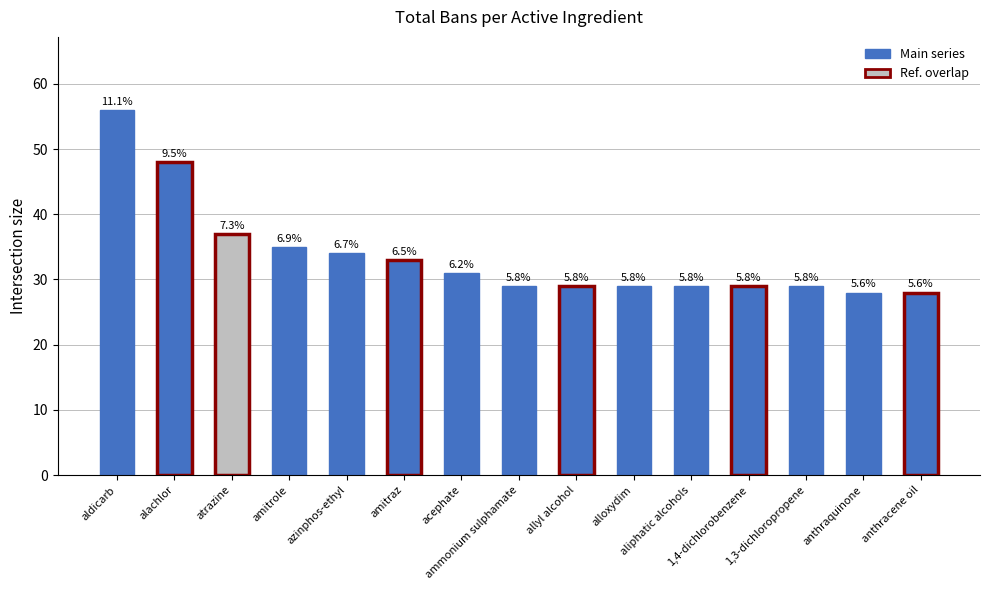

How many bars are there in total?

15